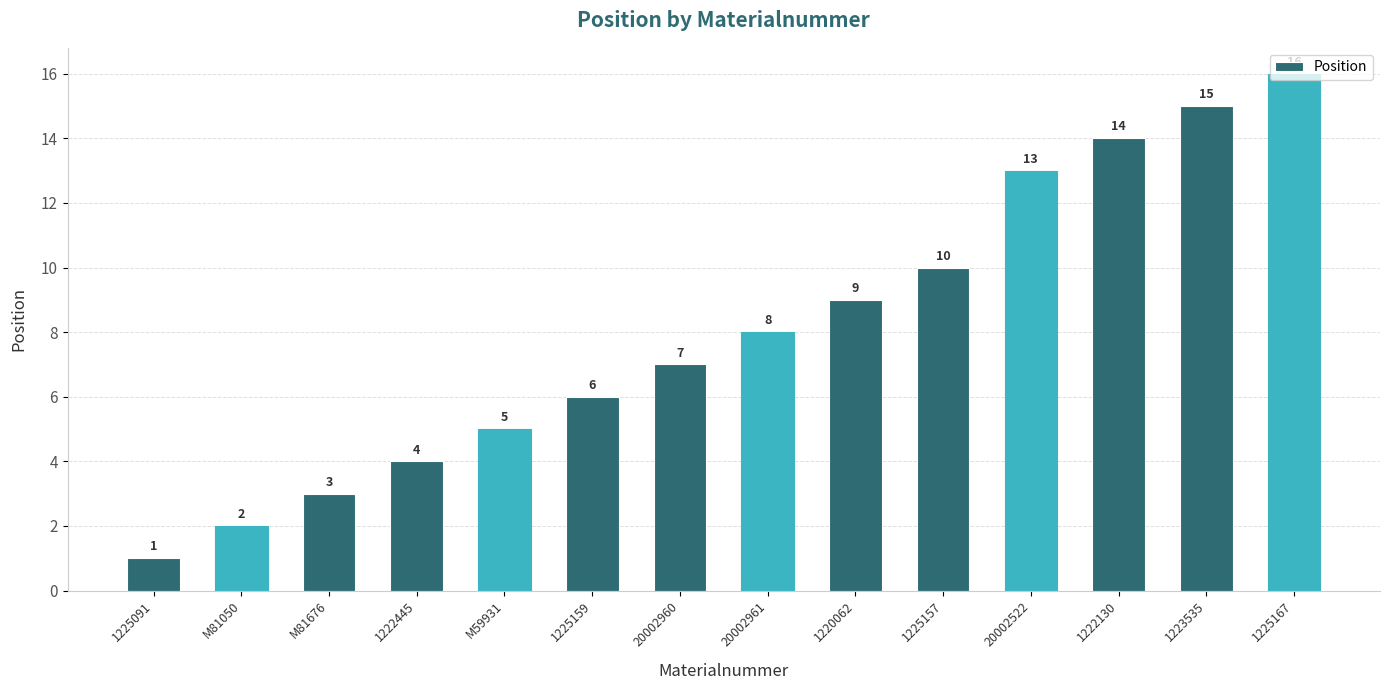

Reading left to right, what are all the values shown in this chart?

1225091=1	M81050=2	M81676=3	1222445=4	M59931=5	1225159=6	20002960=7	20002961=8	1220062=9	1225157=10	20002522=13	1222130=14	1223535=15	1225167=16